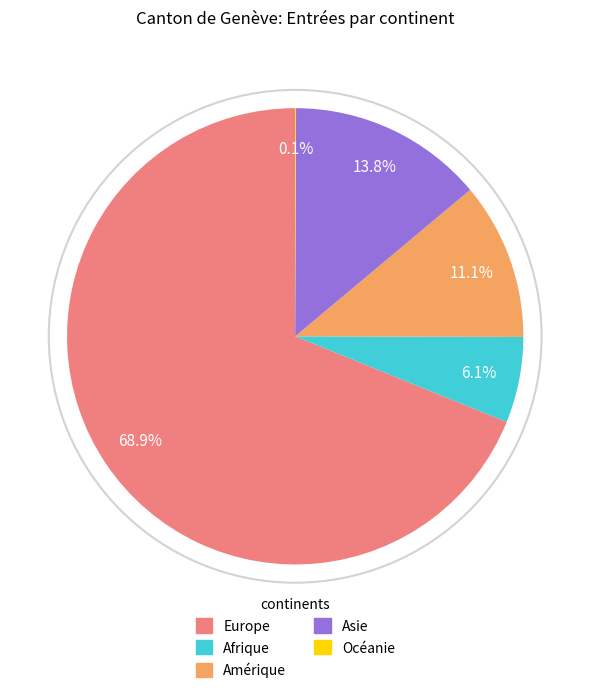

Which category accounts for the majority?

Europe